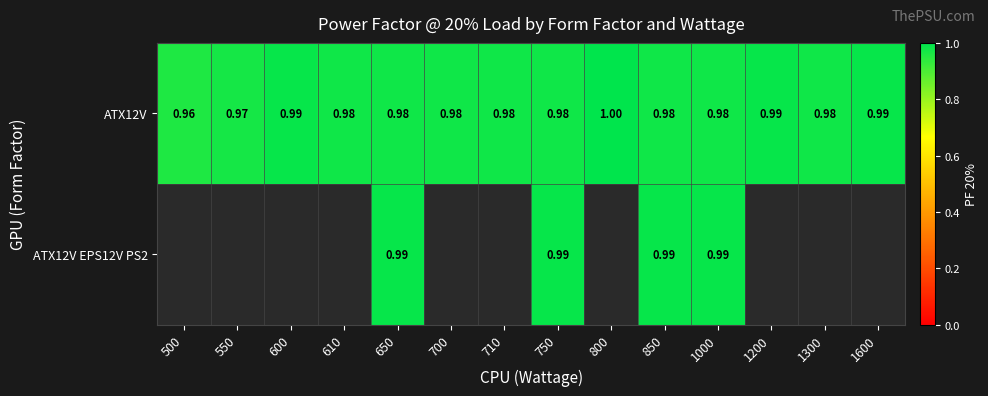

How many series are shown in this chart?

2